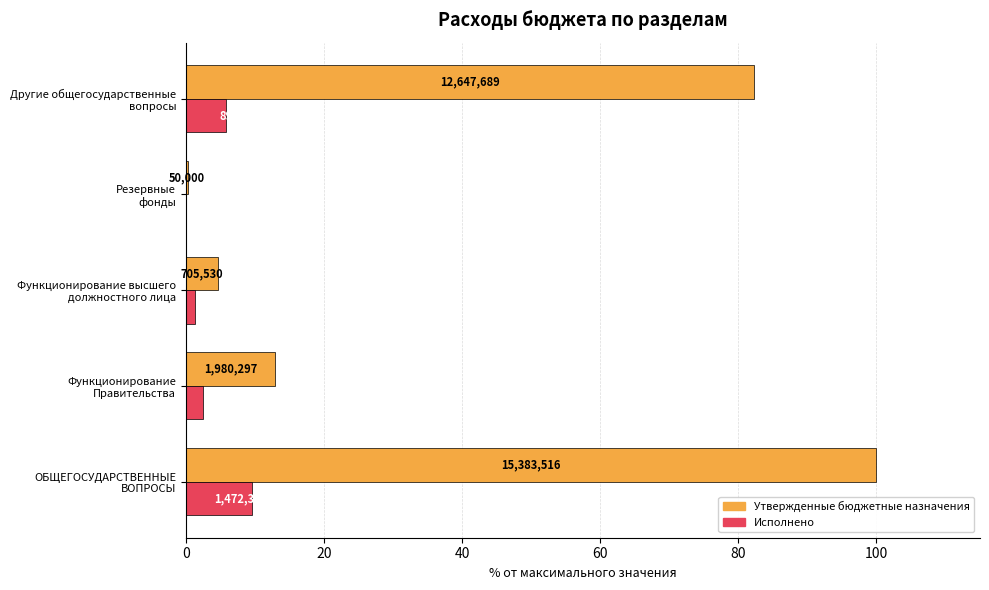

How many groups of bars are there?

5